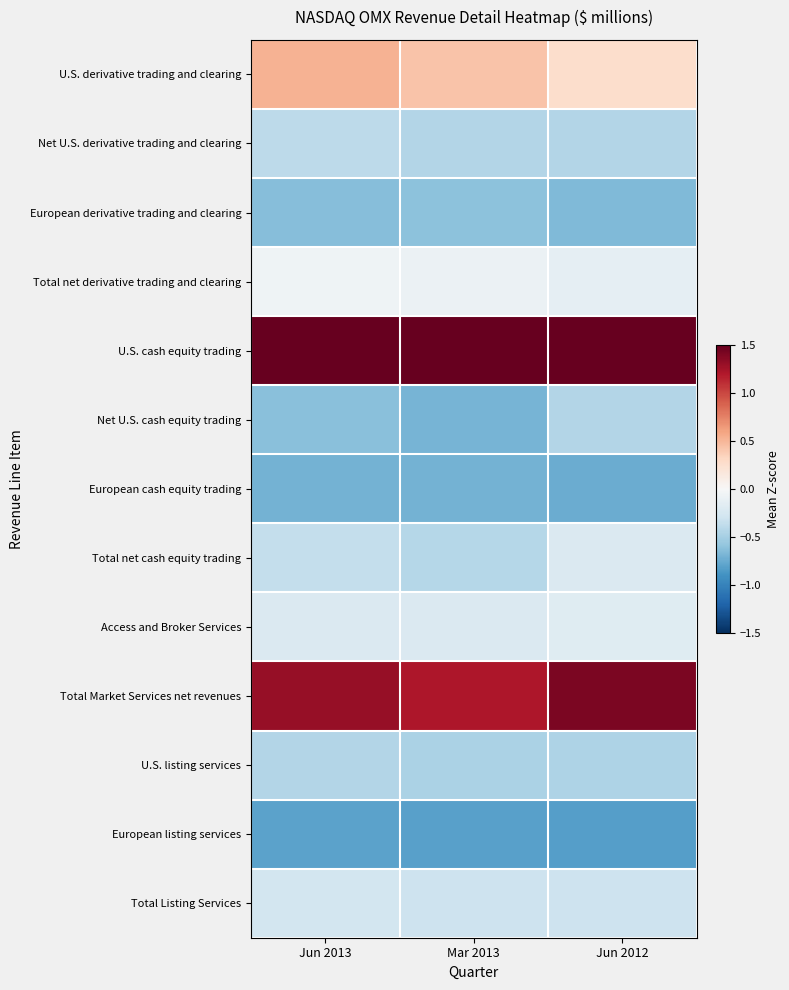

What is the difference between the highest and lowest values at Jun 2013?

3.6